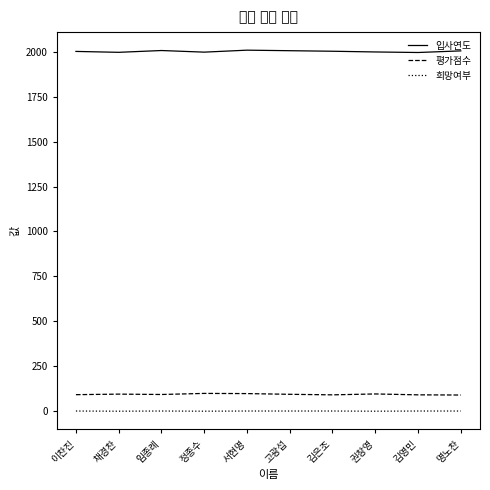

True or false: 평가점수 and 입사연도 intersect in this chart.

False